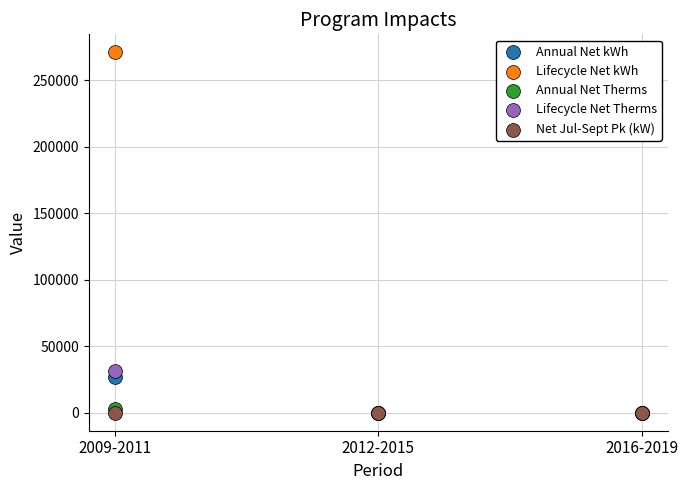

Across all series, what Y value is closest to 135583?

31465.8